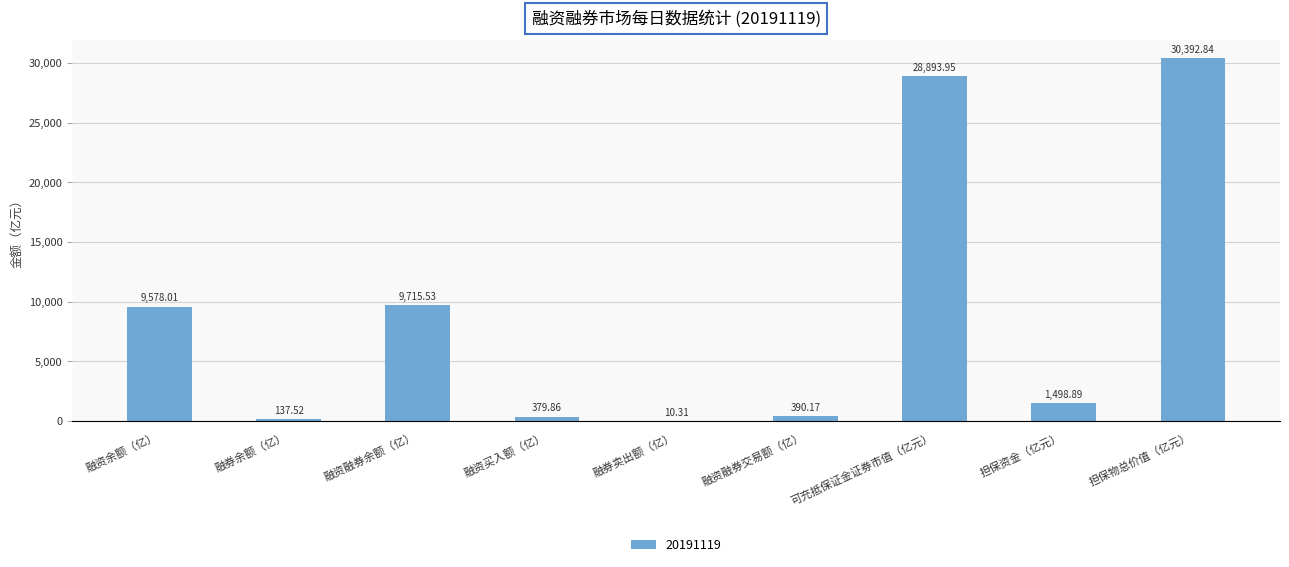

Which label corresponds to the largest value in the chart?

担保物总价值（亿元）